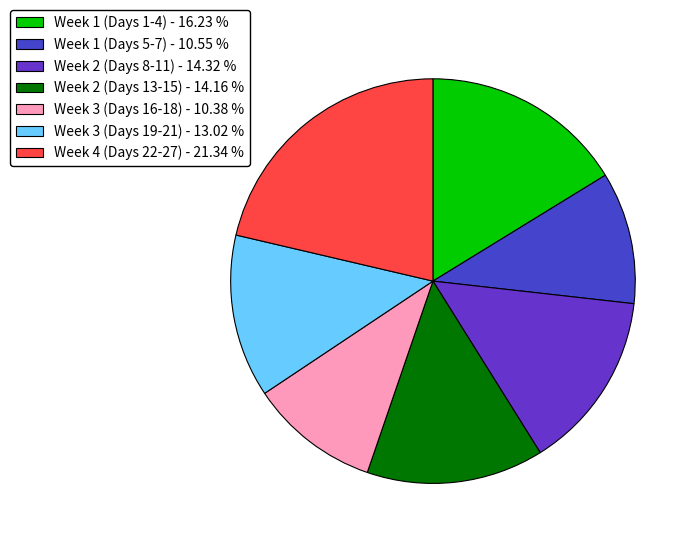

How many slices are in this pie chart?

7